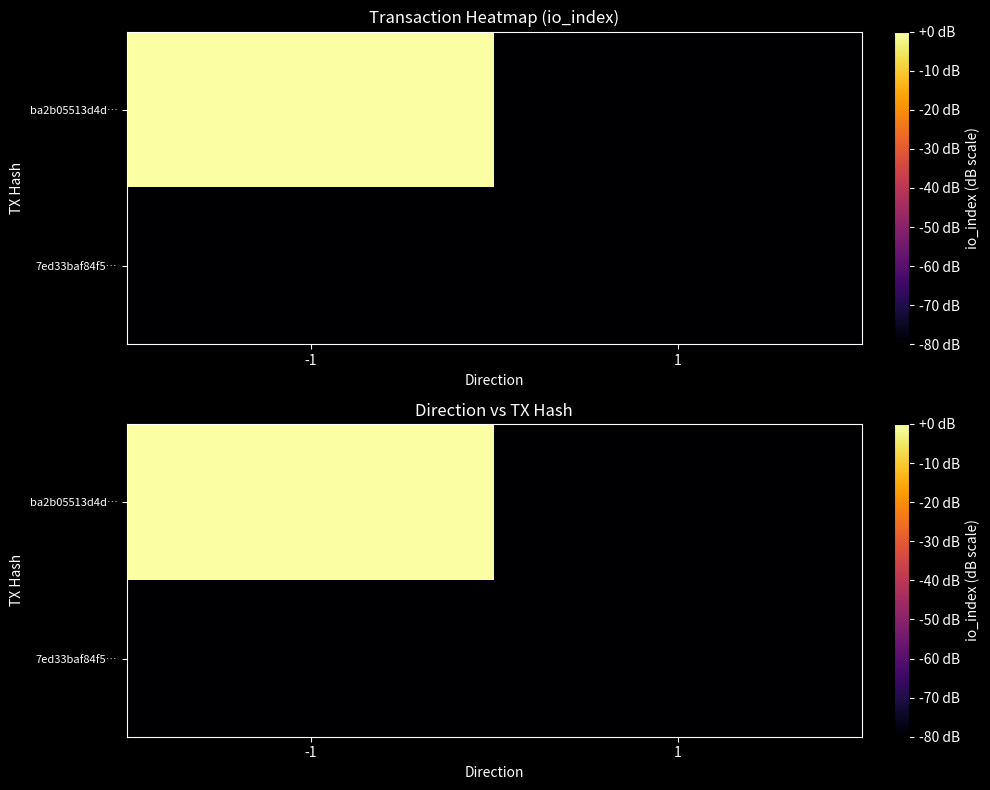

Which category has the lowest value in the ba2b05513d4d… series?

1